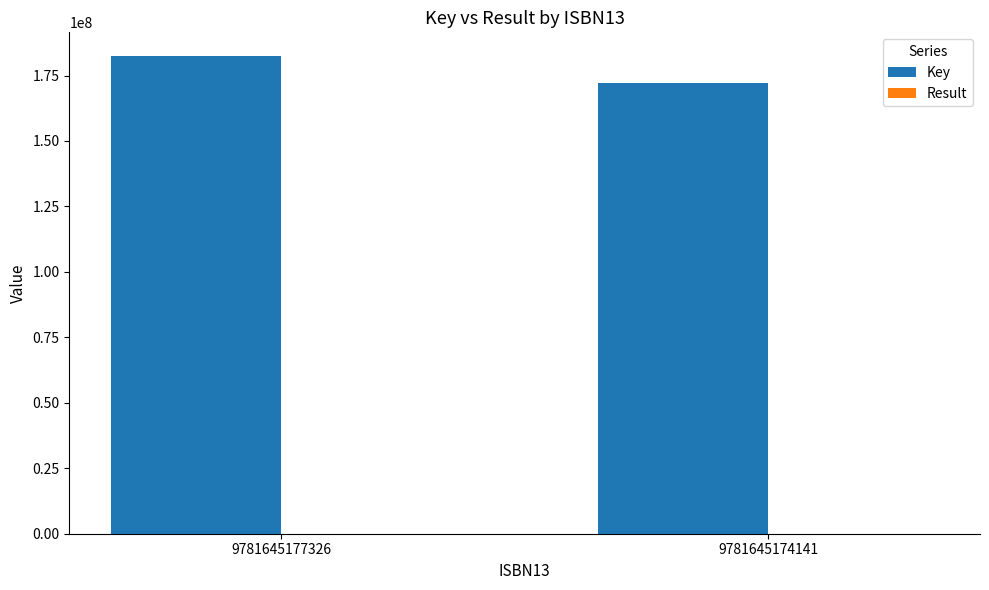

The Key series shows 172007772 at 9781645174141. True or false?

True